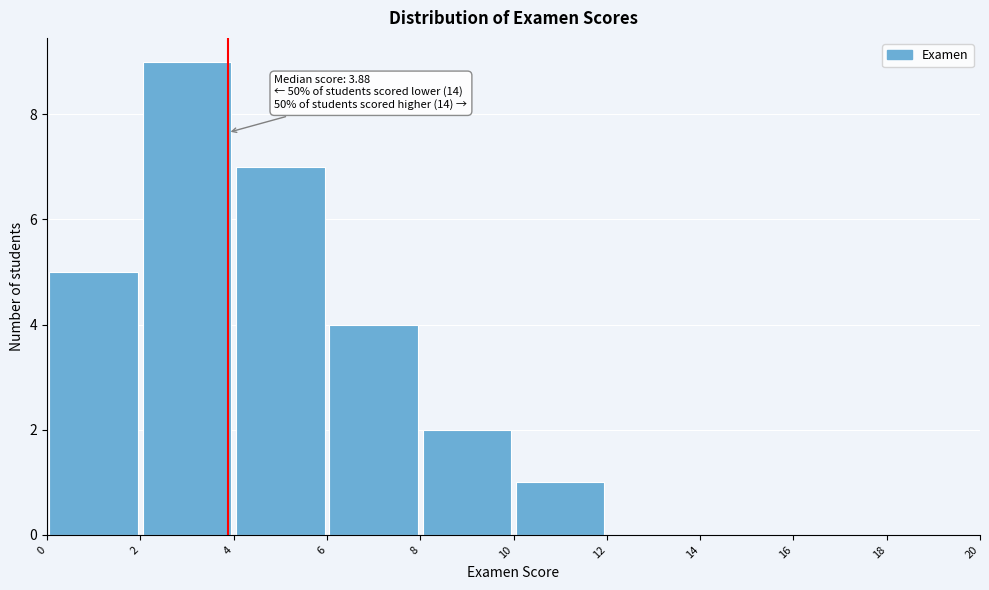

Which range on the x-axis has the tallest bar?

2 to 4